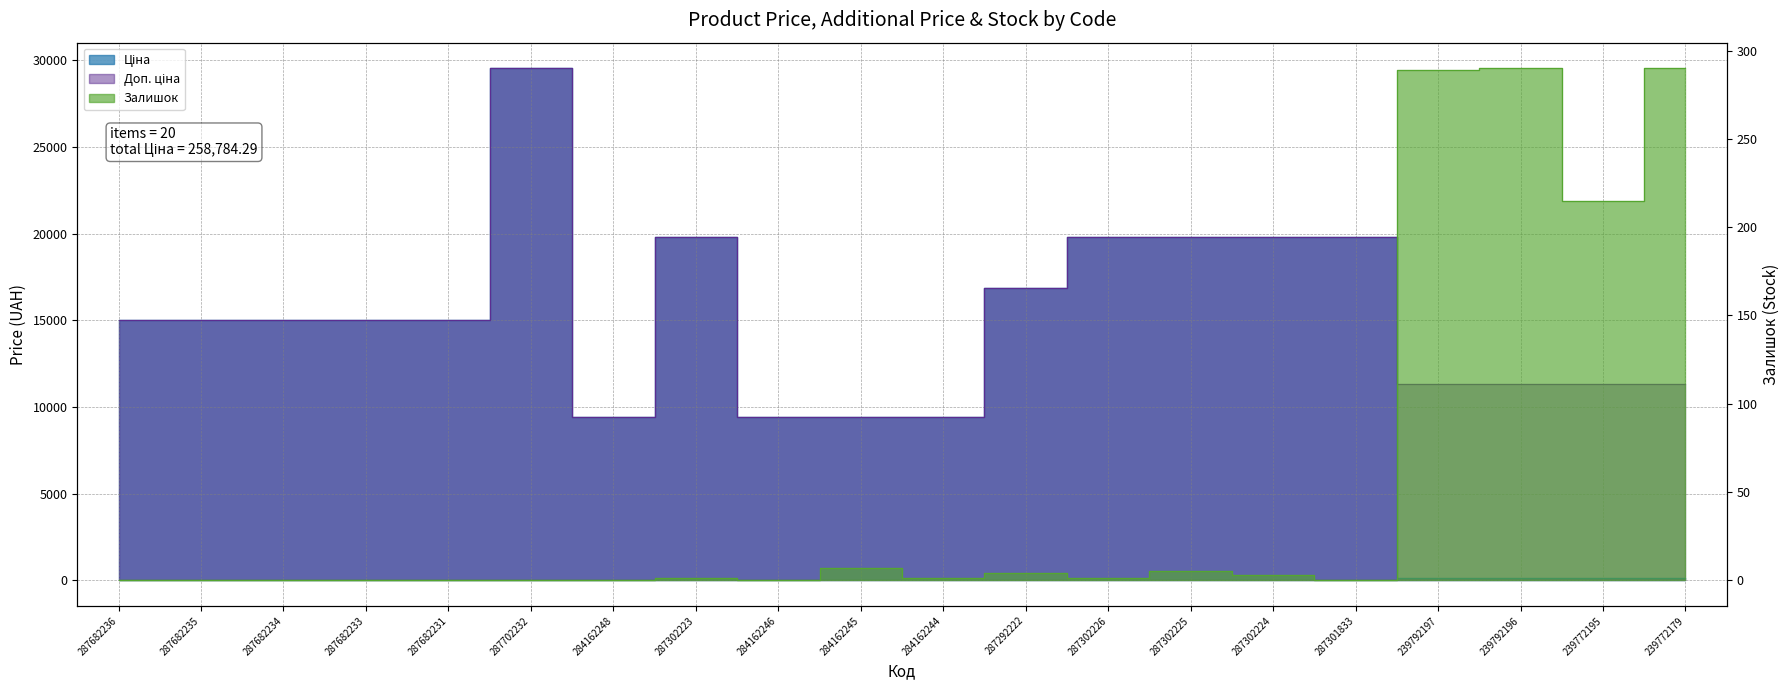

What is the label of the 4th point from the right?

239792197